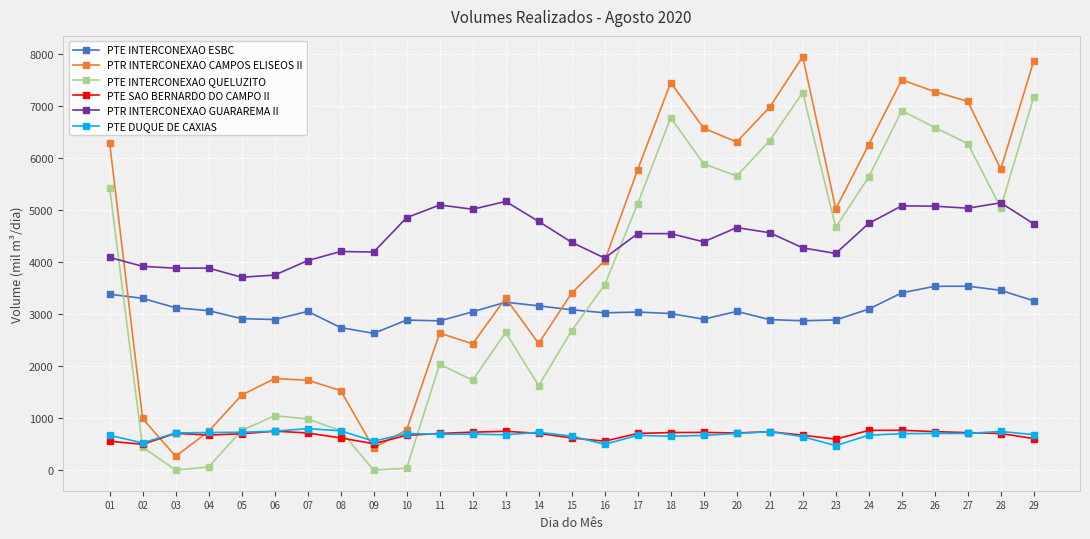

What is the difference between the PTE SAO BERNARDO DO CAMPO II values at 05 and 19?

26.7